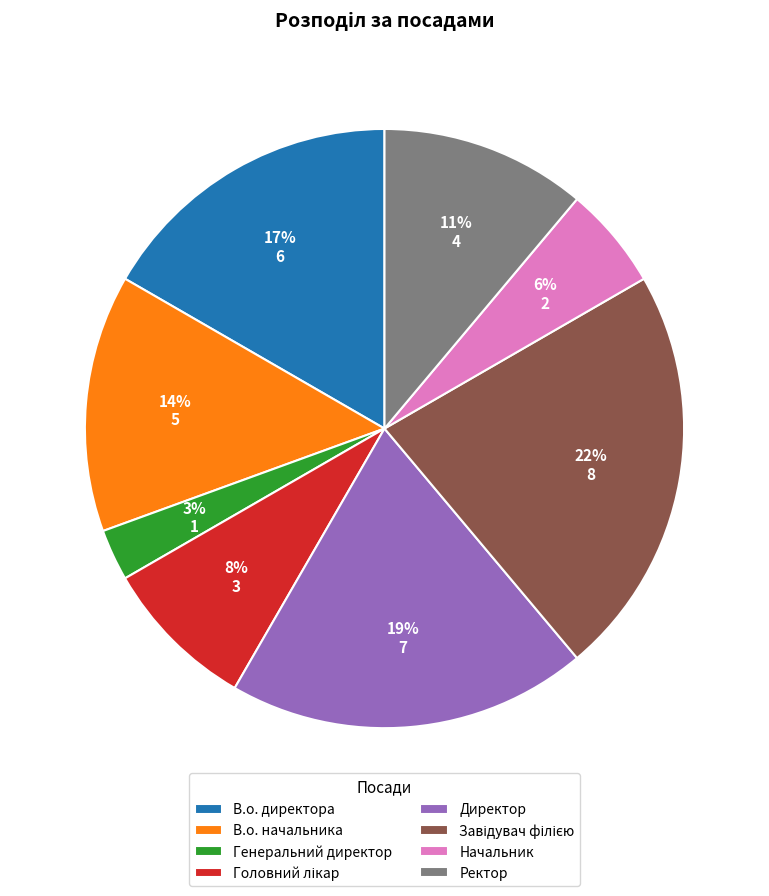

To the nearest percent, what portion does В.о. начальника represent?

14%